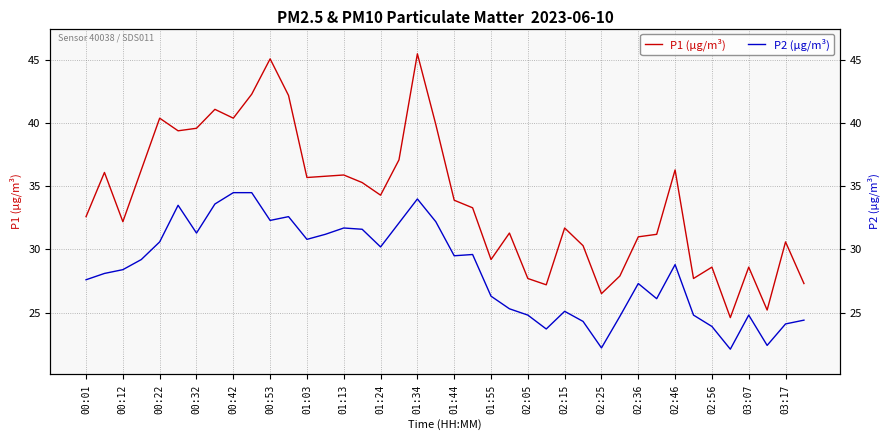

What is the sum of all P1 (µg/m³) values?

1357.3